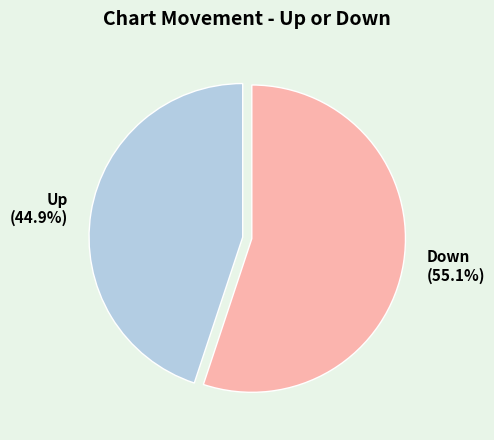

What is the largest slice in the pie chart?

Down (55.1%)